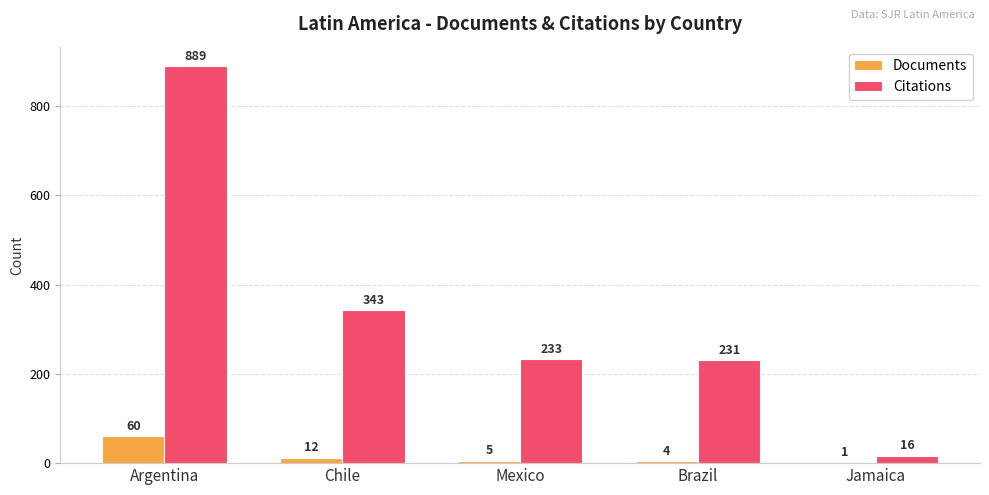

What is the approximate value of Citations at Argentina?

889